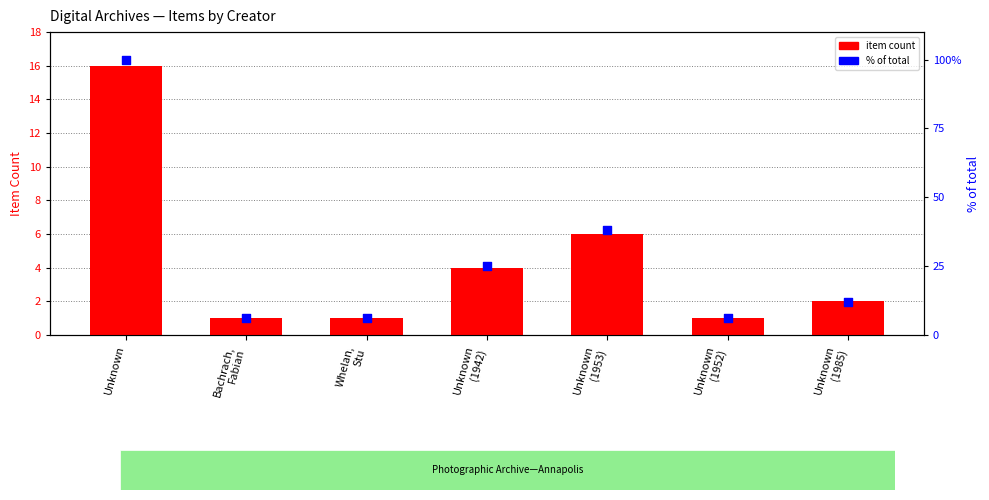

Is the value of item count at Unknown greater than the value of % of total at Unknown
(1952)?

Yes